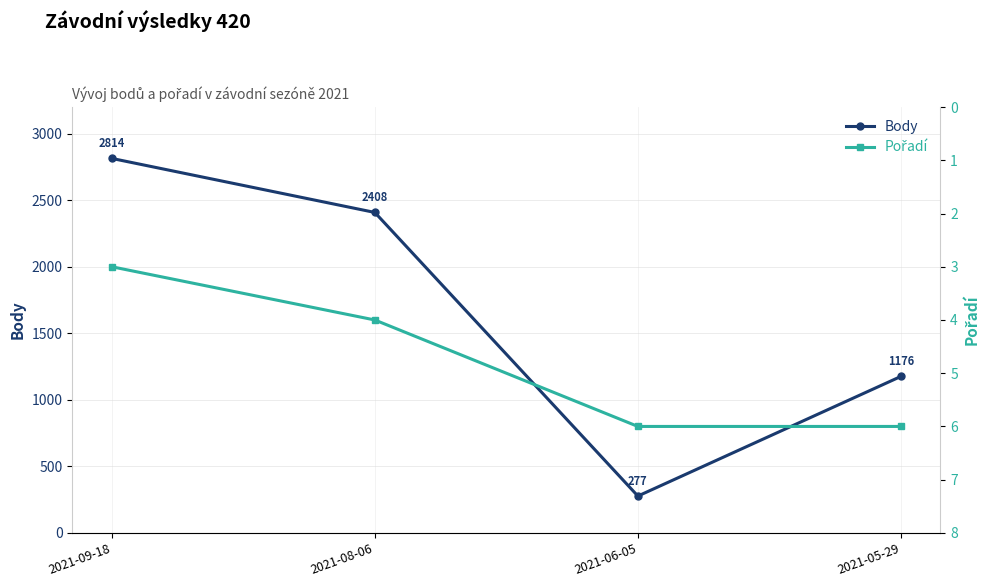

Which series changed the most between 2021-08-06 and 2021-06-05?

Body